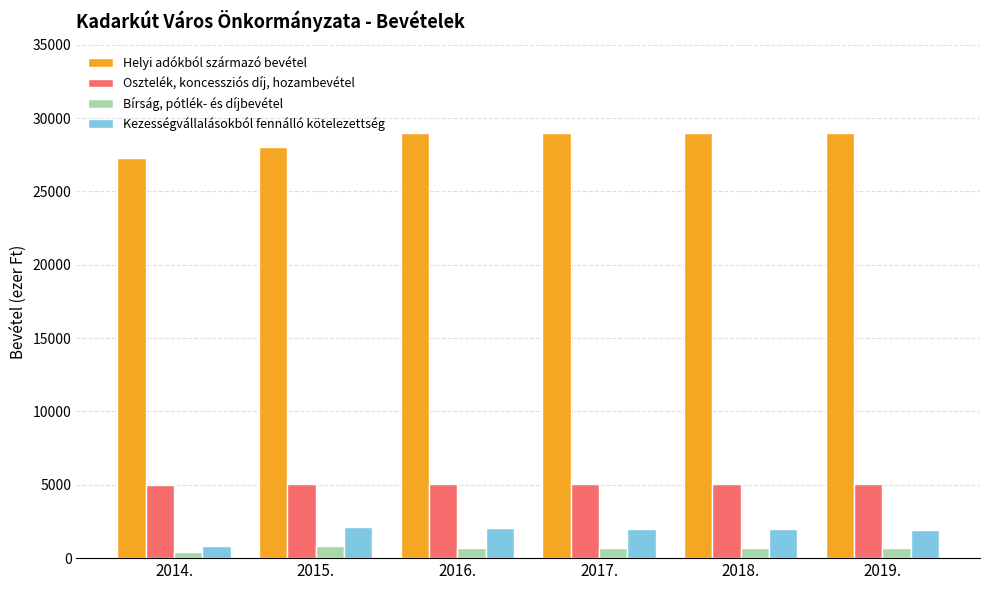

What is the label of the 6th bar from the left?

2019.